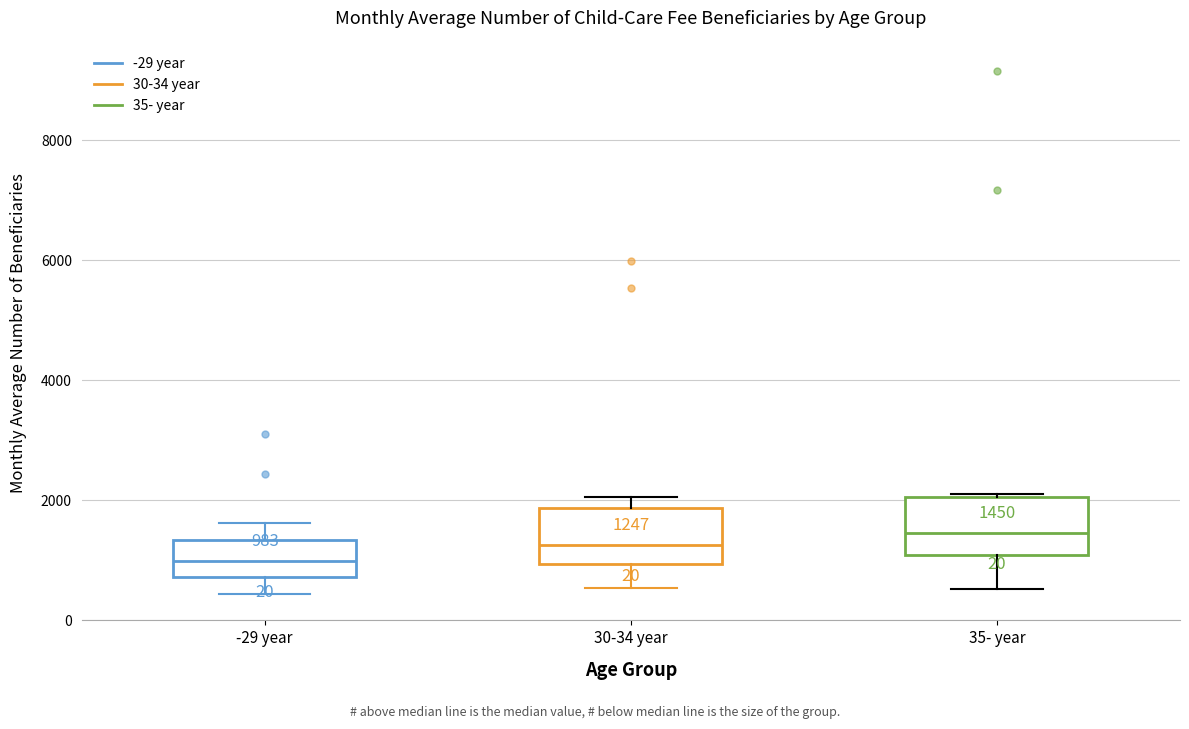

Which box has the lowest median line?

-29 year